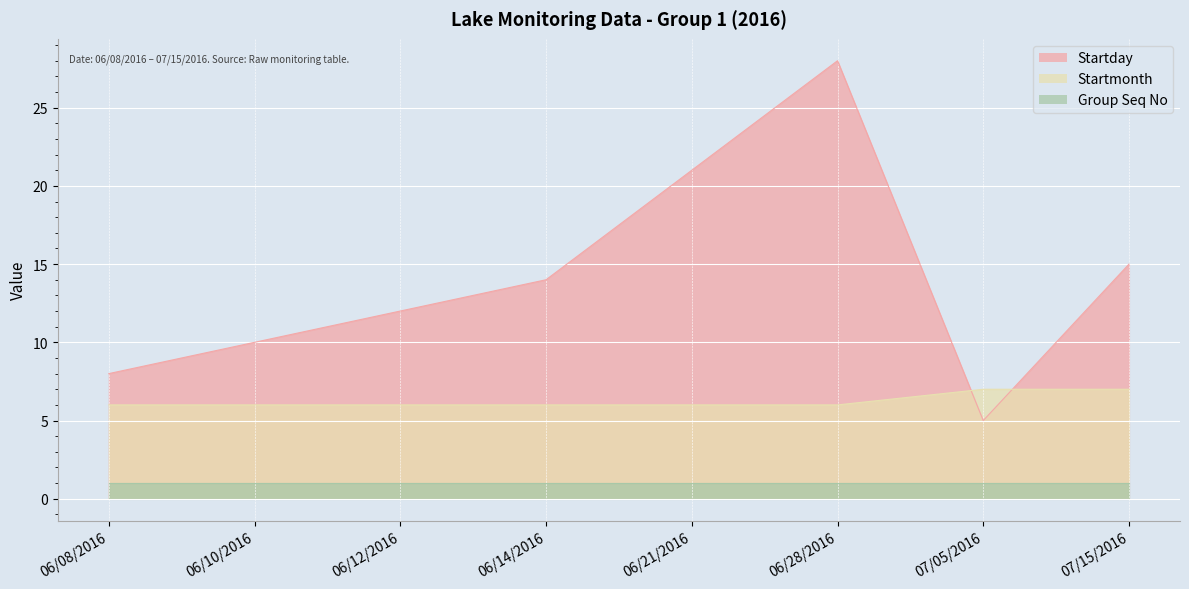

What is the sum of all Startday values?

113